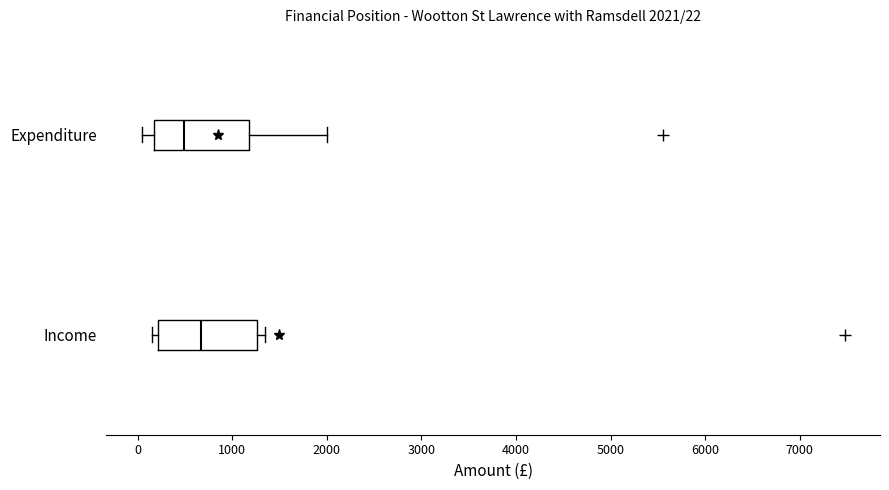

Which box has the furthest to the right median line?

Income